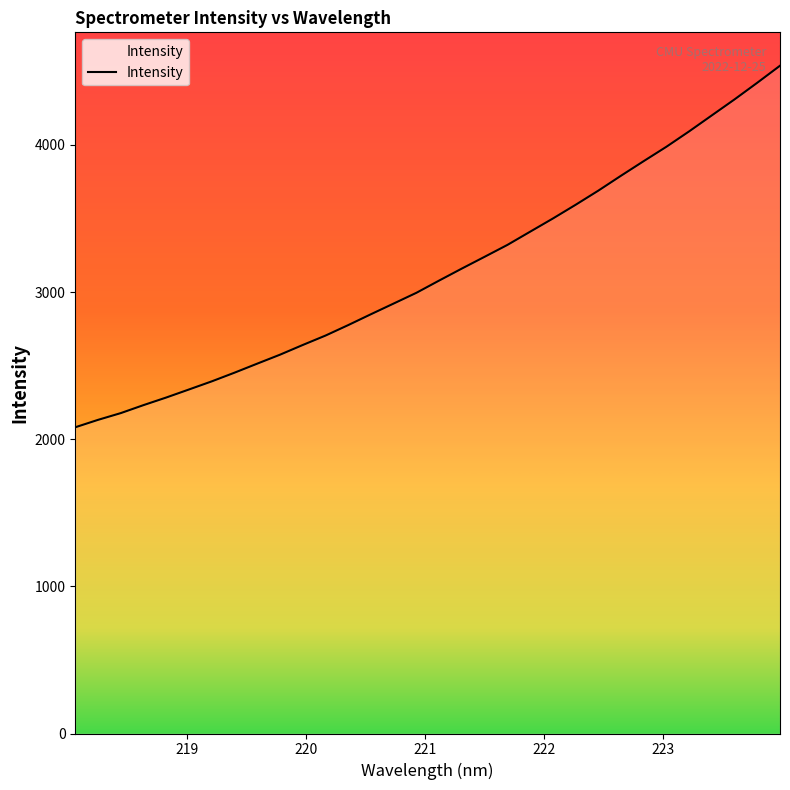

What is the difference between the maximum and minimum values?

2457.1